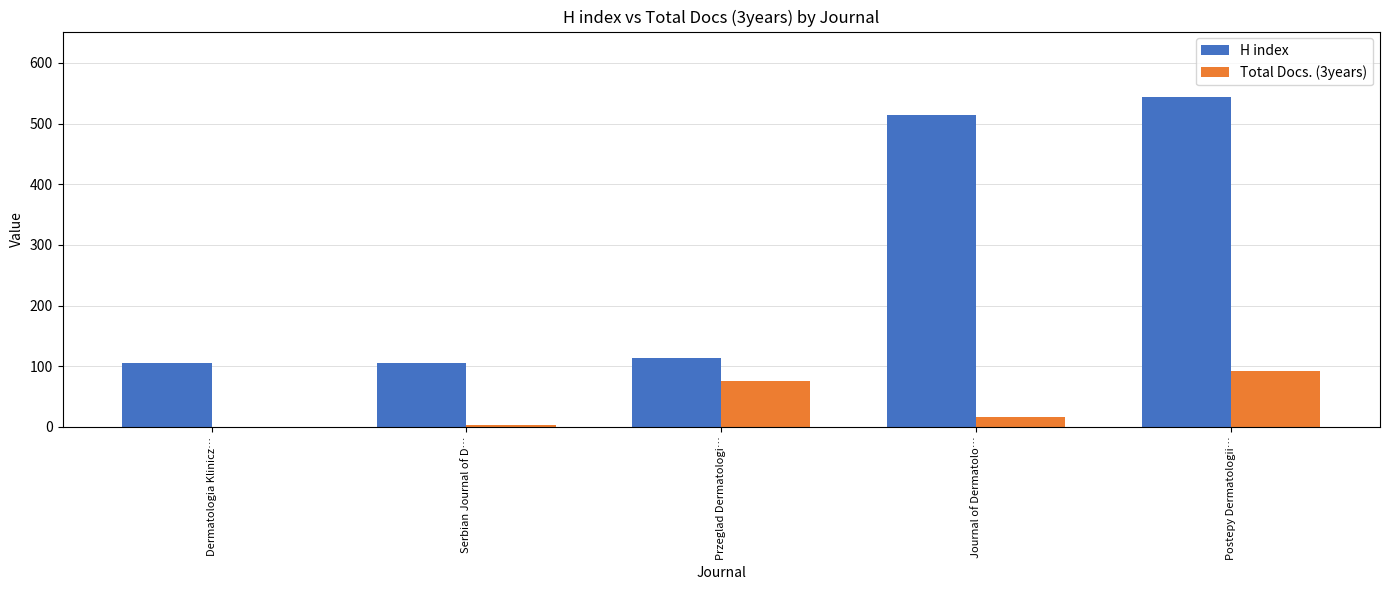

Where is H index nearest to the value 324?

Journal of Dermatolo…